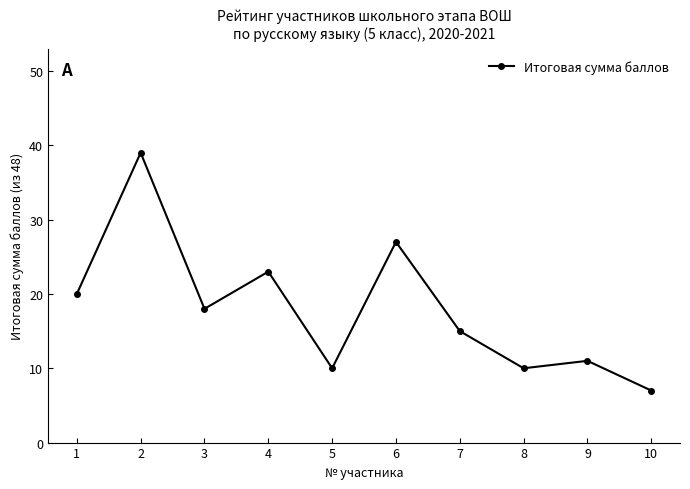

True or false: the data shows 8 at 4.

False